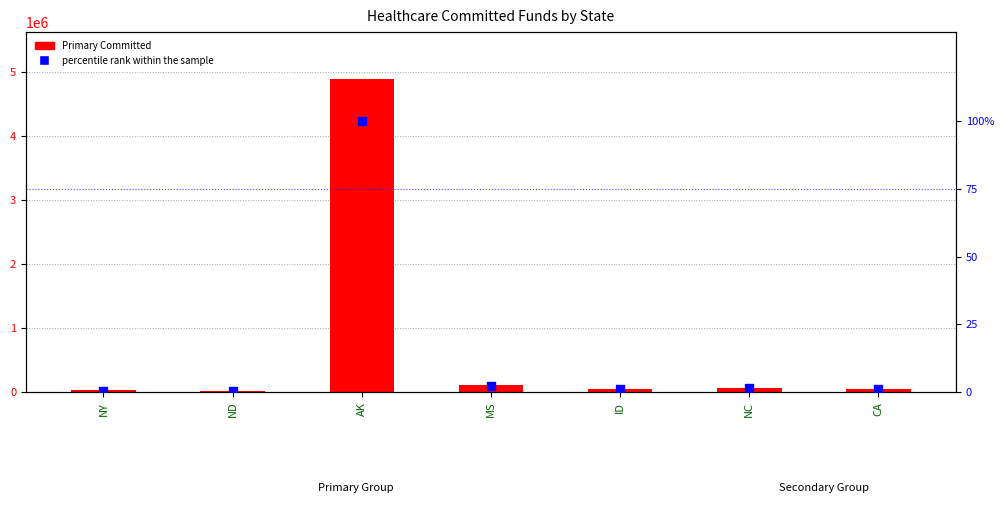

At how many categories does at least one series exceed 3612229?

1